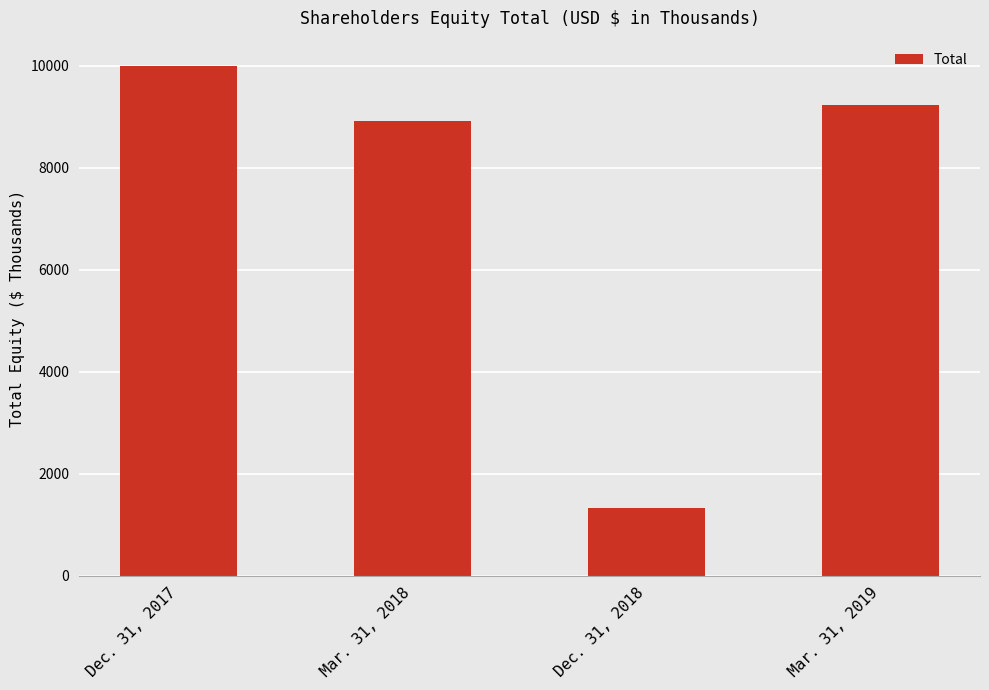

What is the ratio of the value at Dec. 31, 2018 to the value at Mar. 31, 2019?

0.1